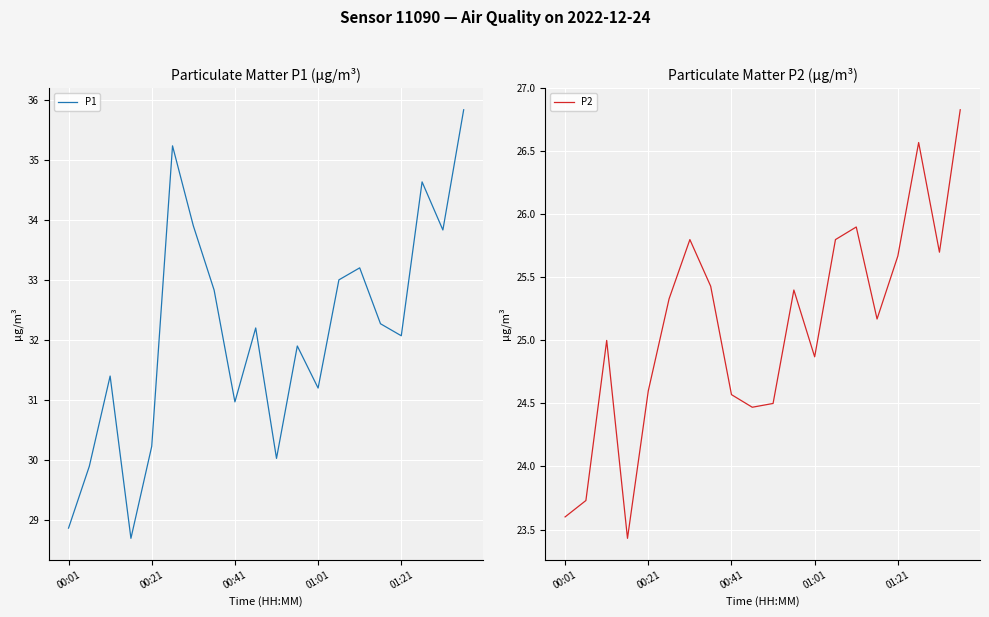

True or false: P1 has a value of 20.8 at 00:41.

False